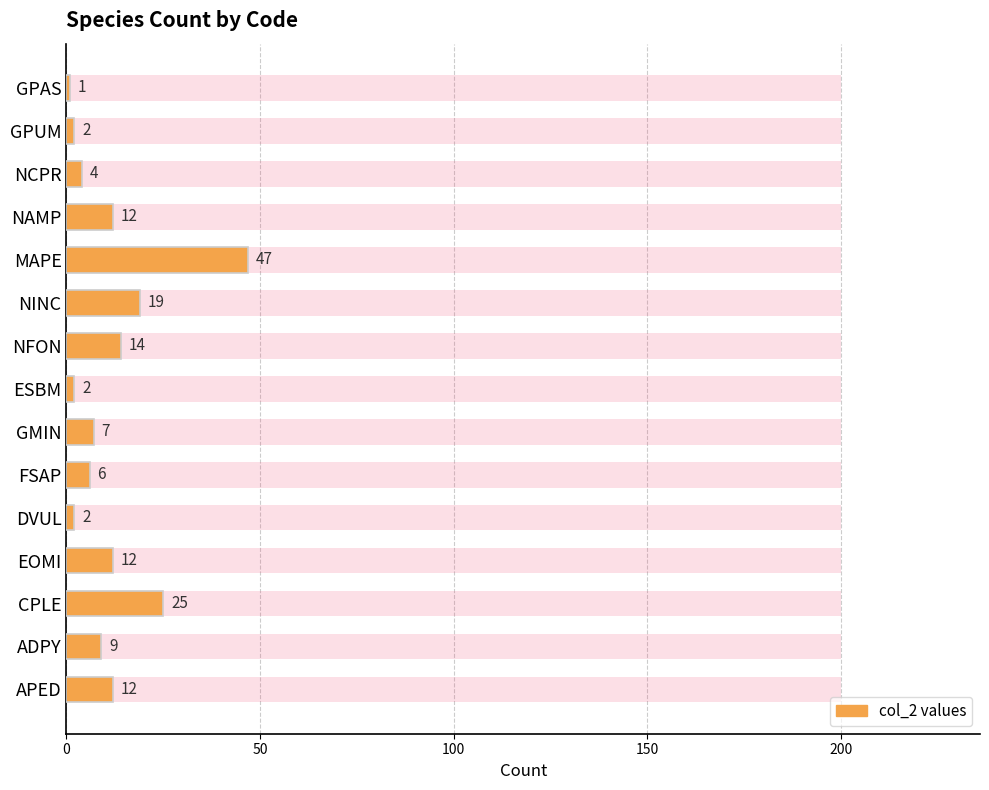

The chart shows a value of 9 at FSAP. True or false?

False